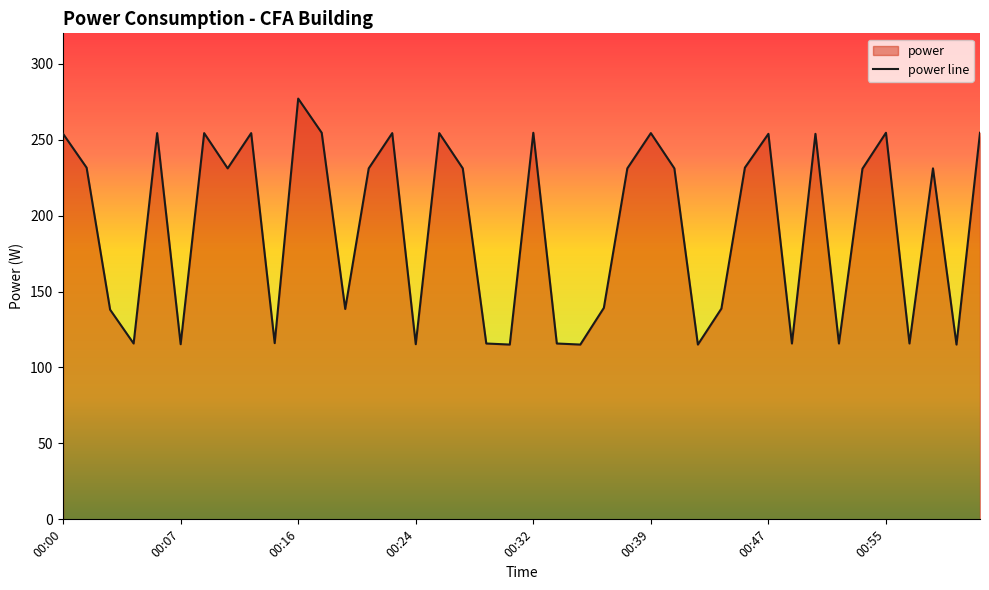

Which label corresponds to the largest value in the chart?

00:16